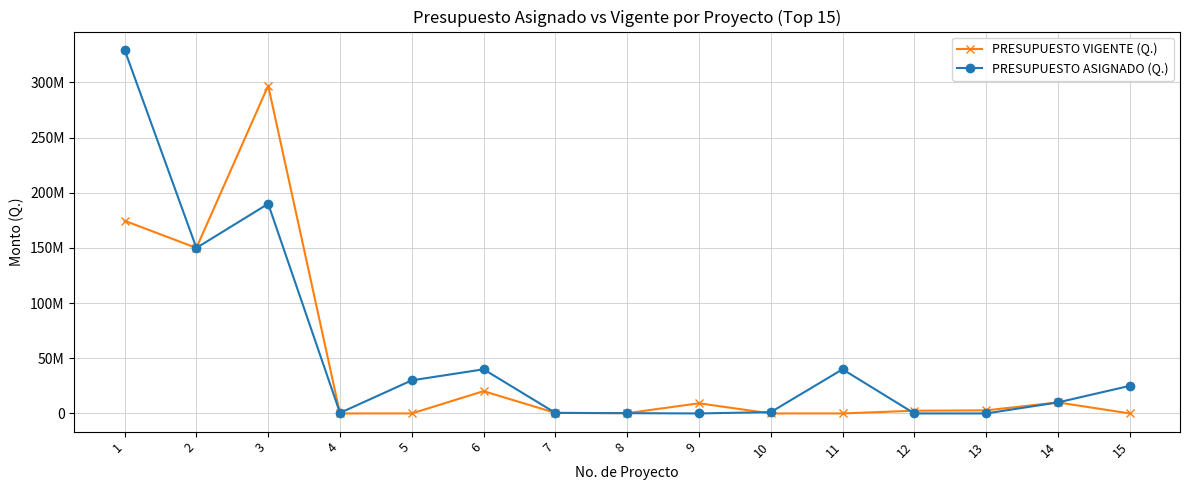

Is this an area chart (filled region under the line)?

No